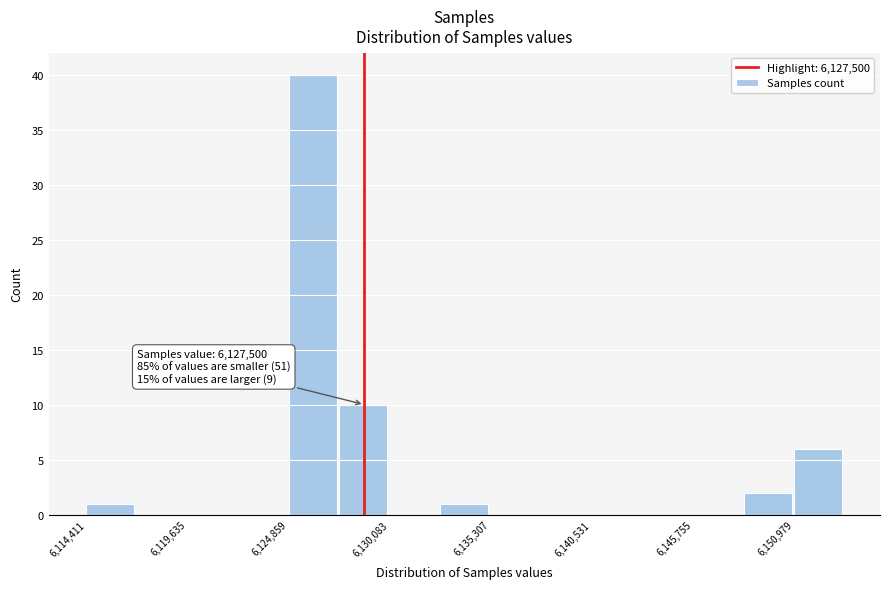

Around what value on the x-axis is the tallest bar? Give the approximate position of its centre, as read against the axis.

6126000